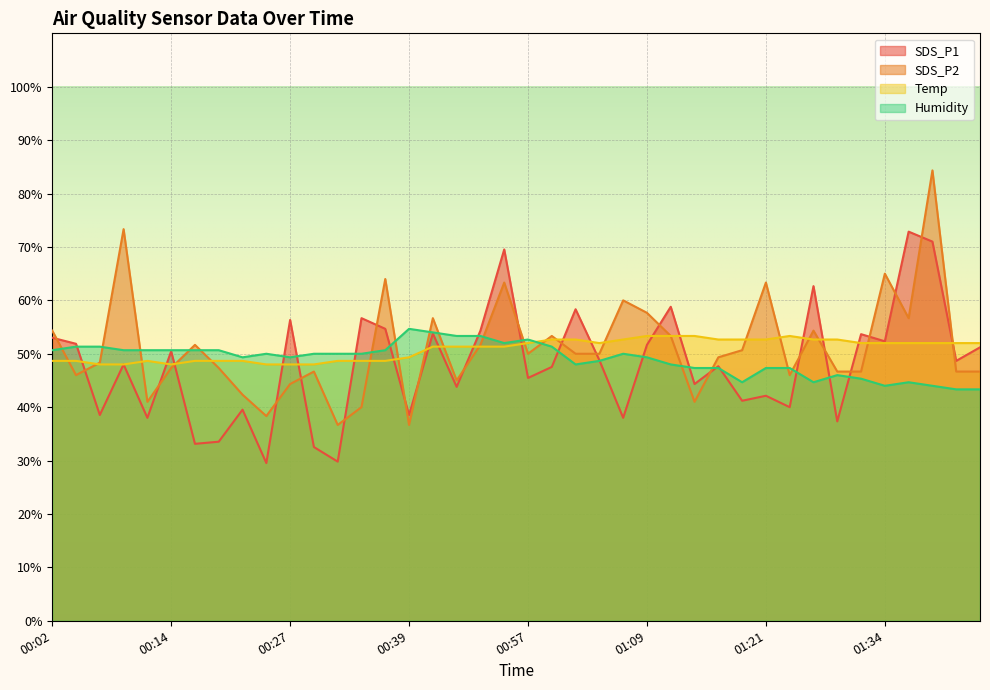

Reading left to right, list all the values displayed in this chart.

SDS_P1: 00:02=53.0	00:04=51.9	00:07=38.5	00:09=48.0	00:12=38.0	00:14=50.5	00:17=33.1	00:19=33.5	00:22=39.5	00:24=29.5	00:27=56.3	00:29=32.5	00:31=29.8	00:34=56.7	00:36=54.7	00:39=38.5	00:47=53.8	00:49=43.8	00:52=54.3	00:54=69.5	00:57=45.5	00:59=47.5	01:02=58.3	01:04=48.8	01:07=38.0	01:09=51.7	01:11=58.8	01:14=44.3	01:16=47.7	01:19=41.2	01:21=42.1	01:24=40.0	01:26=62.7	01:29=37.3	01:31=53.7	01:34=52.3	01:36=72.9	01:39=71.0	01:41=48.7	01:43=51.2
SDS_P2: 00:02=54.3	00:04=46.0	00:07=48.3	00:09=73.3	00:12=41.0	00:14=47.3	00:17=51.7	00:19=47.3	00:22=42.3	00:24=38.3	00:27=44.3	00:29=46.7	00:31=36.7	00:34=40.0	00:36=64.0	00:39=36.7	00:47=56.7	00:49=45.0	00:52=51.7	00:54=63.3	00:57=50.0	00:59=53.3	01:02=50.0	01:04=50.0	01:07=60.0	01:09=57.7	01:11=53.3	01:14=41.0	01:16=49.3	01:19=50.7	01:21=63.3	01:24=46.0	01:26=54.3	01:29=46.7	01:31=46.7	01:34=65.0	01:36=56.7	01:39=84.3	01:41=46.7	01:43=46.7
Temp: 00:02=48.7	00:04=48.7	00:07=48.0	00:09=48.0	00:12=48.7	00:14=48.0	00:17=48.7	00:19=48.7	00:22=48.7	00:24=48.0	00:27=48.0	00:29=48.0	00:31=48.7	00:34=48.7	00:36=48.7	00:39=49.3	00:47=51.3	00:49=51.3	00:52=51.3	00:54=51.3	00:57=52.0	00:59=52.7	01:02=52.7	01:04=52.0	01:07=52.7	01:09=53.3	01:11=53.3	01:14=53.3	01:16=52.7	01:19=52.7	01:21=52.7	01:24=53.3	01:26=52.7	01:29=52.7	01:31=52.0	01:34=52.0	01:36=52.0	01:39=52.0	01:41=52.0	01:43=52.0
Humidity: 00:02=50.7	00:04=51.3	00:07=51.3	00:09=50.7	00:12=50.7	00:14=50.7	00:17=50.7	00:19=50.7	00:22=49.3	00:24=50.0	00:27=49.3	00:29=50.0	00:31=50.0	00:34=50.0	00:36=50.7	00:39=54.7	00:47=54.0	00:49=53.3	00:52=53.3	00:54=52.0	00:57=52.7	00:59=51.3	01:02=48.0	01:04=48.7	01:07=50.0	01:09=49.3	01:11=48.0	01:14=47.3	01:16=47.3	01:19=44.7	01:21=47.3	01:24=47.3	01:26=44.7	01:29=46.0	01:31=45.3	01:34=44.0	01:36=44.7	01:39=44.0	01:41=43.3	01:43=43.3